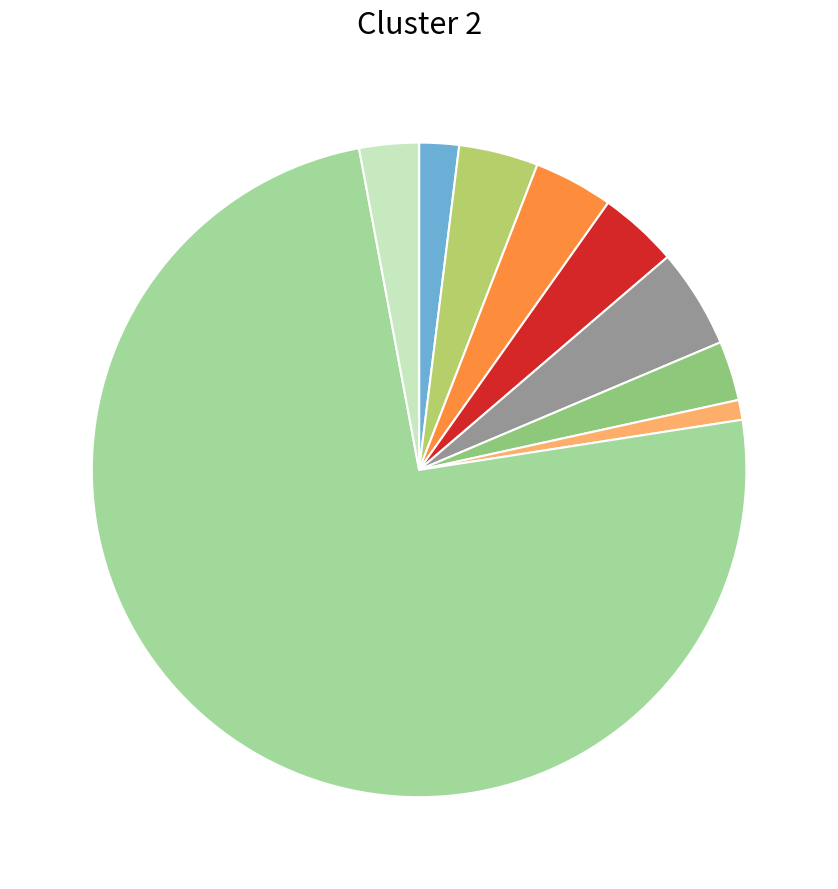

Is there a majority slice in this chart?

Yes